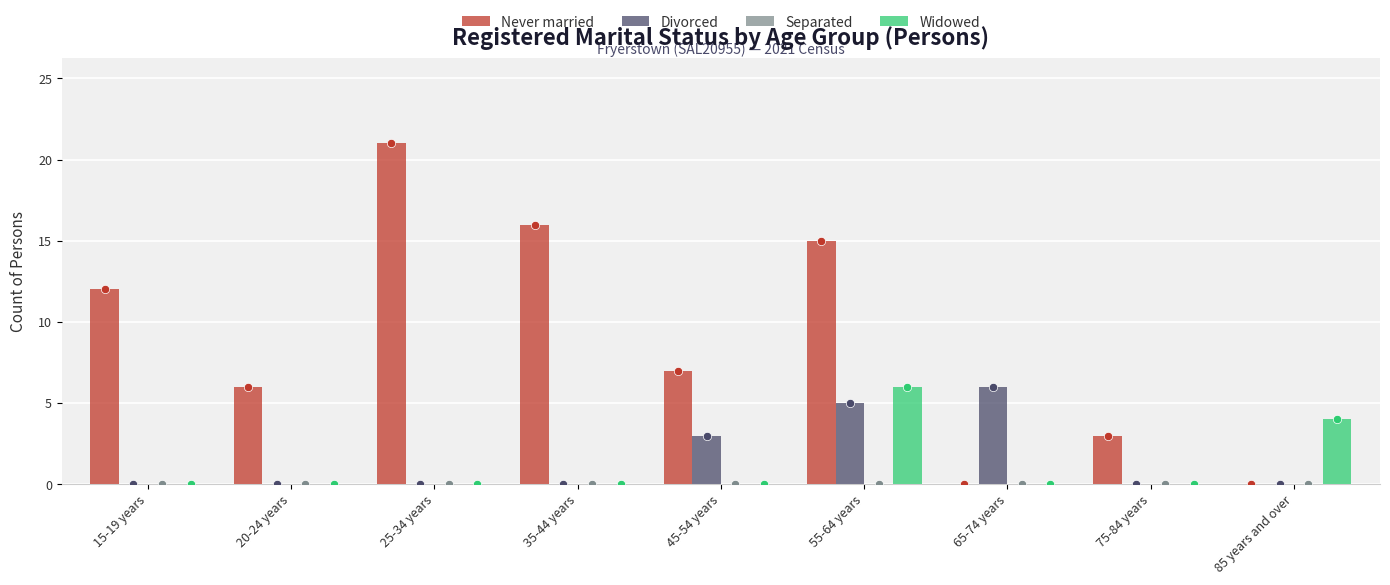

How many groups of bars are there?

9